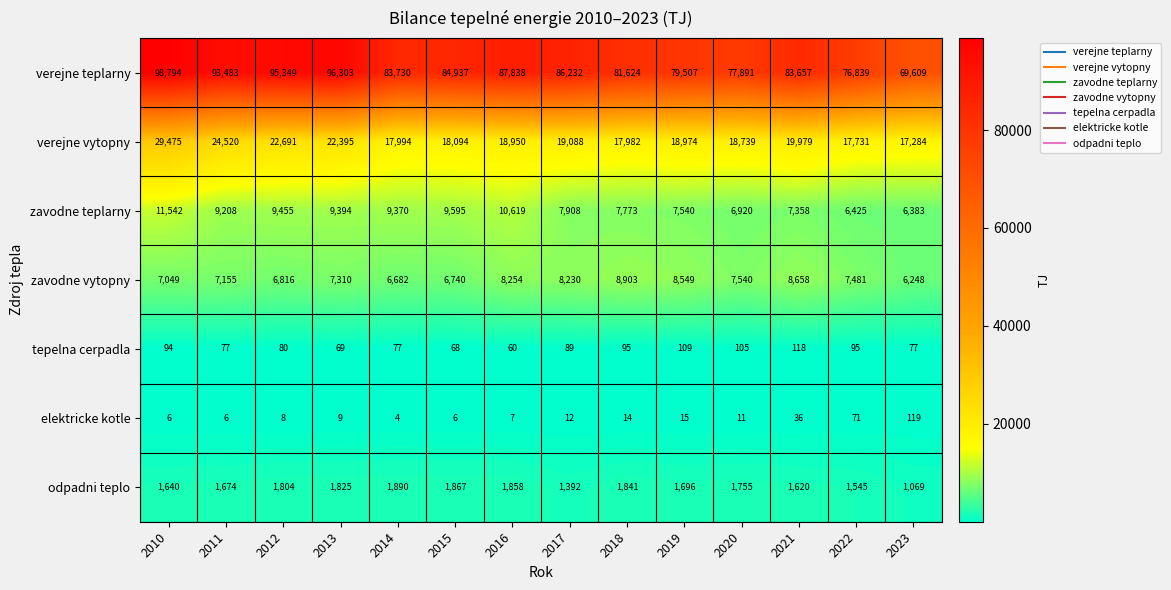

At which category does the chart reach its peak across all series?

2010